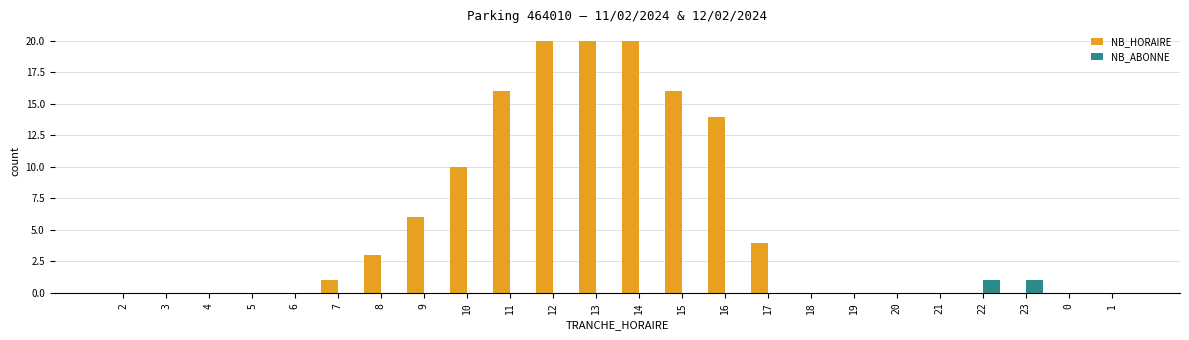

Are the bars grouped side by side (vs. stacked)?

Yes